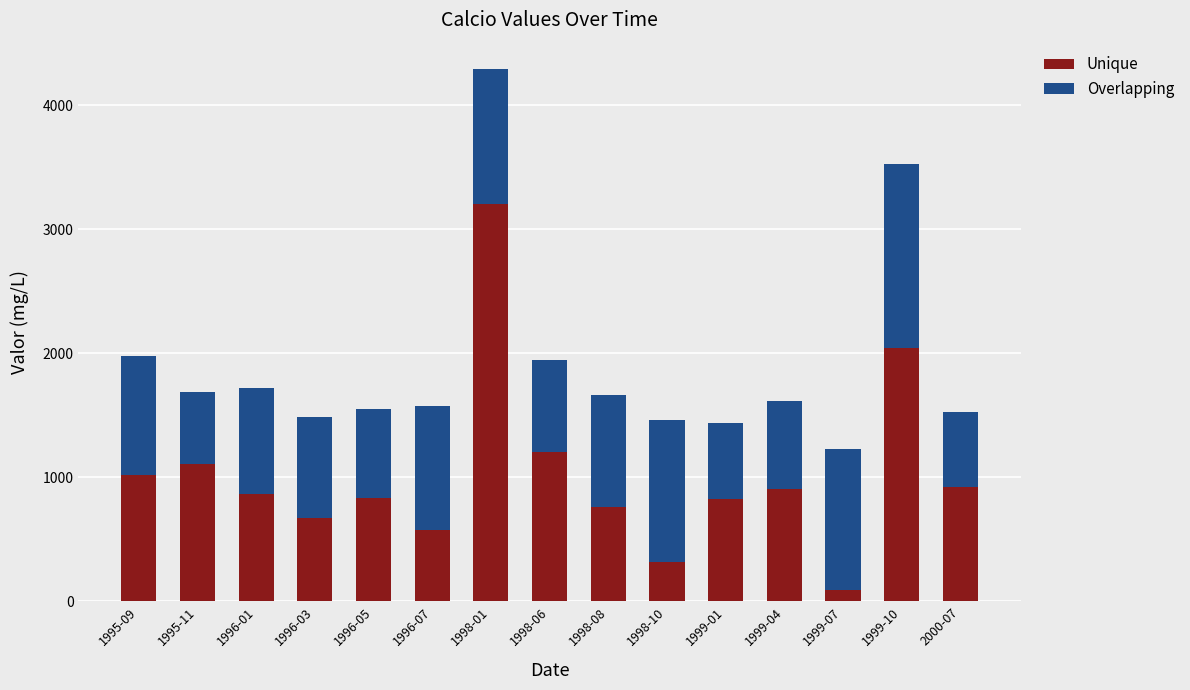

Where does the Unique series first go above 867?

1995-09